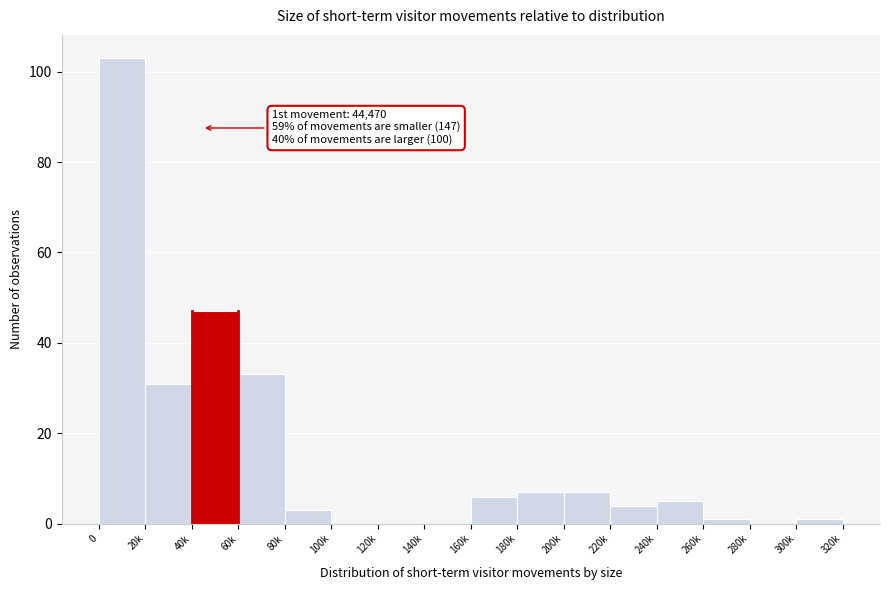

Reading right to left, extract all data points from this chart.

300k=1	280k=0	260k=1	240k=5	220k=4	200k=7	180k=7	160k=6	140k=0	120k=0	100k=0	80k=3	60k=33	40k=47	20k=31	0=103